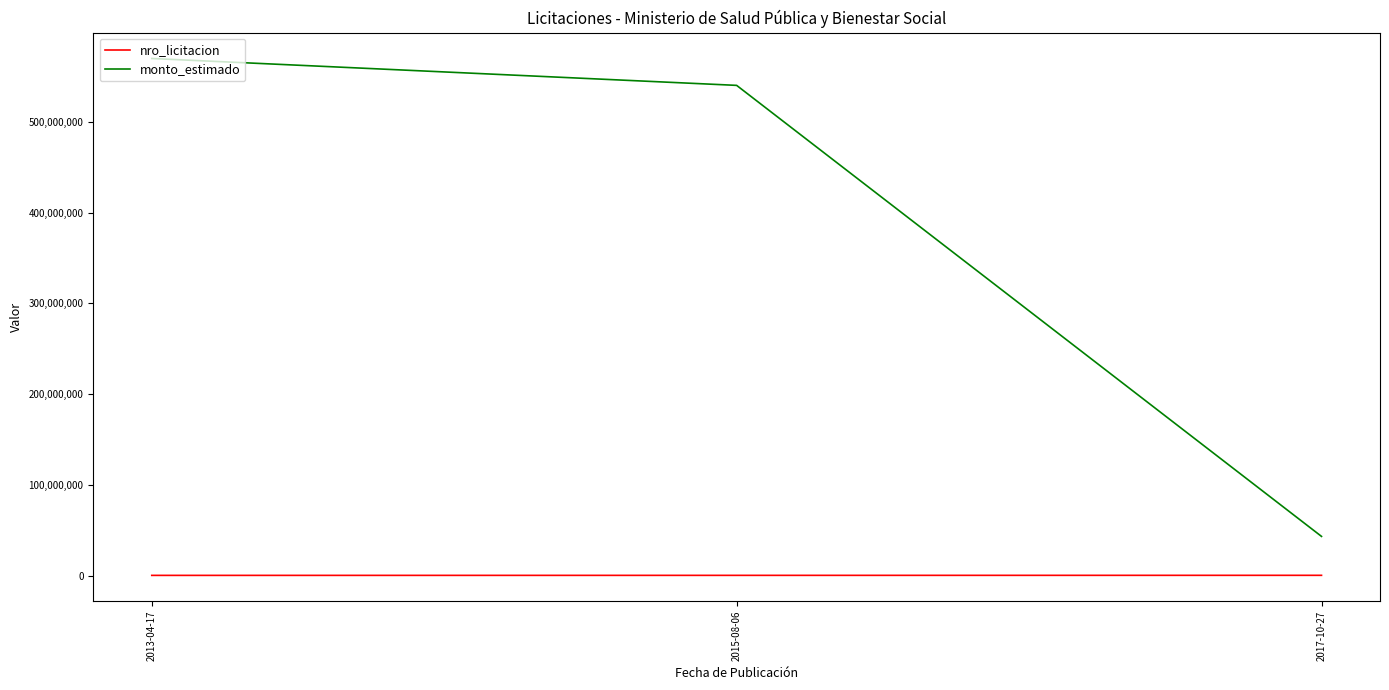

The value of monto_estimado at 2015-08-06 is 740491401. True or false?

False